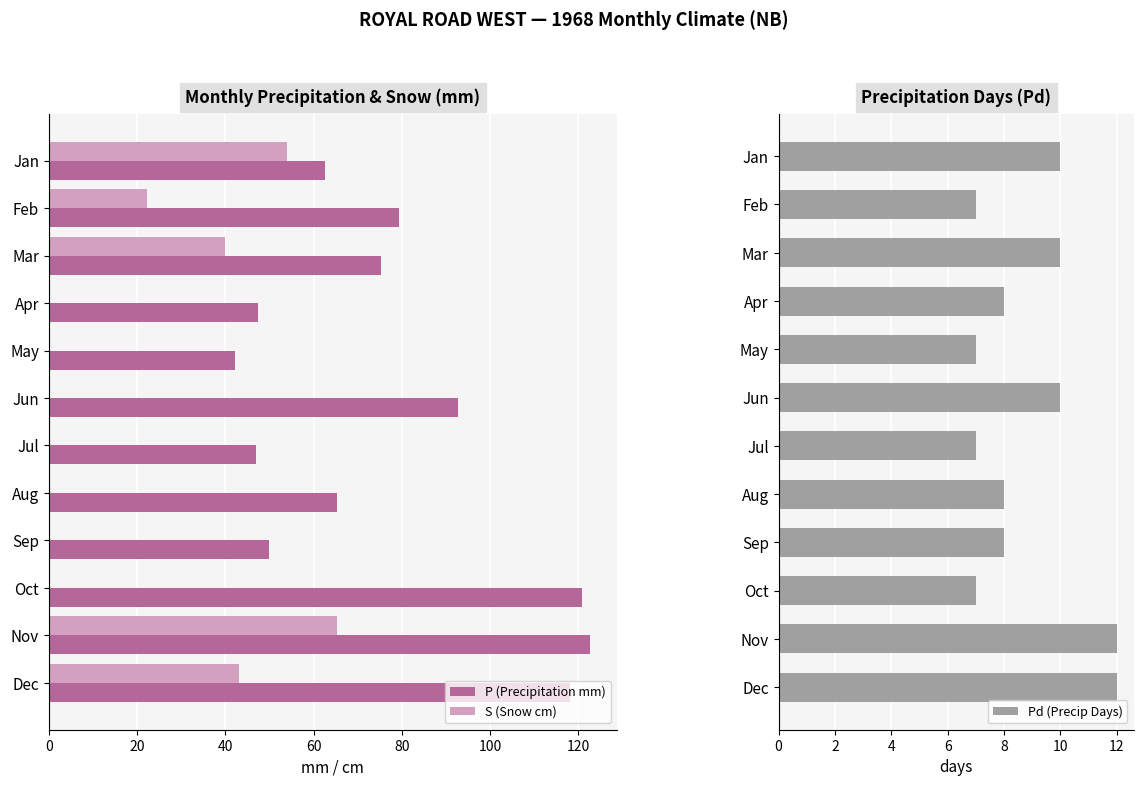

The value of Pd (Precip Days) at Jan is 16. True or false?

False